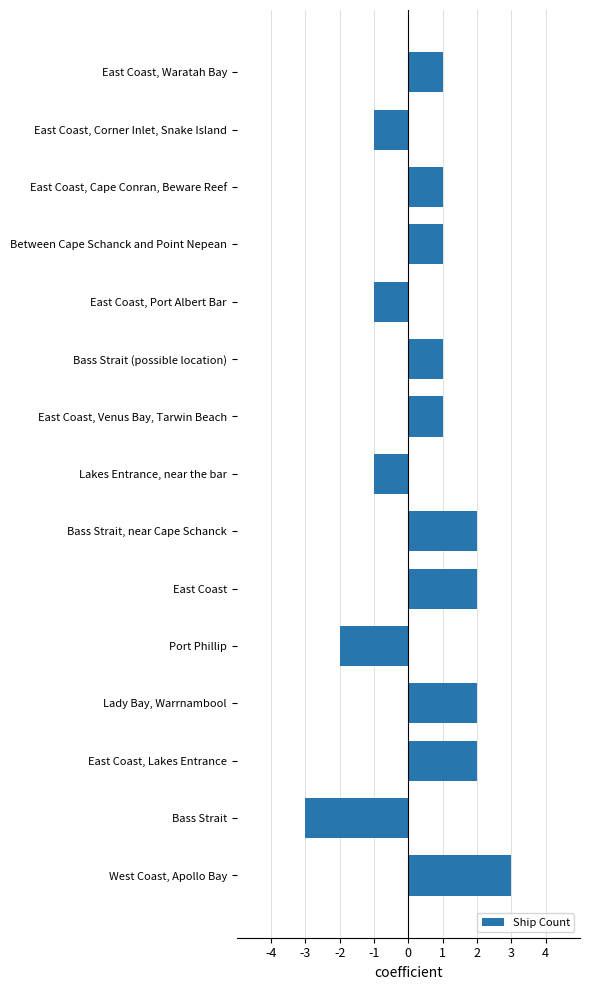

Count the values in the range -1 to 2.

12